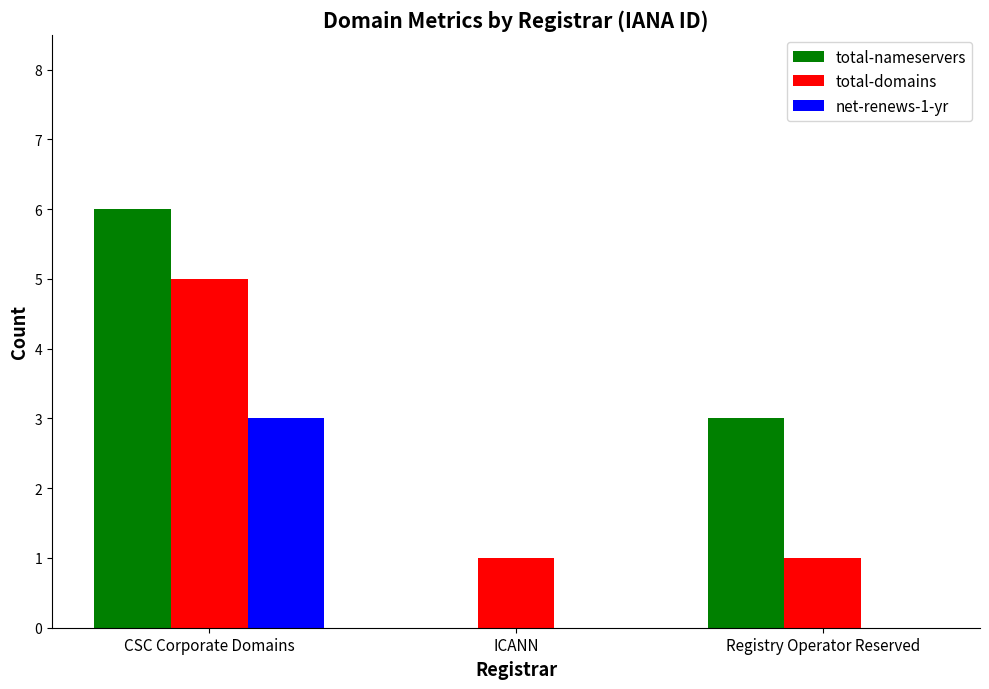

What is the difference between the total-nameservers values at ICANN and Registry Operator Reserved?

3